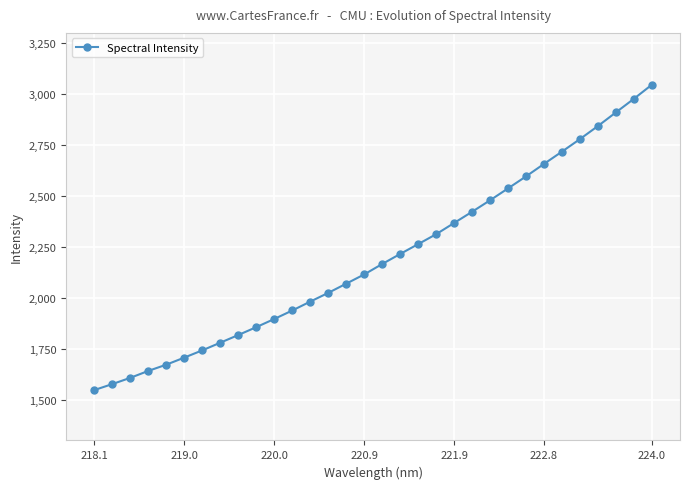

What is the greatest value displayed?

3045.3